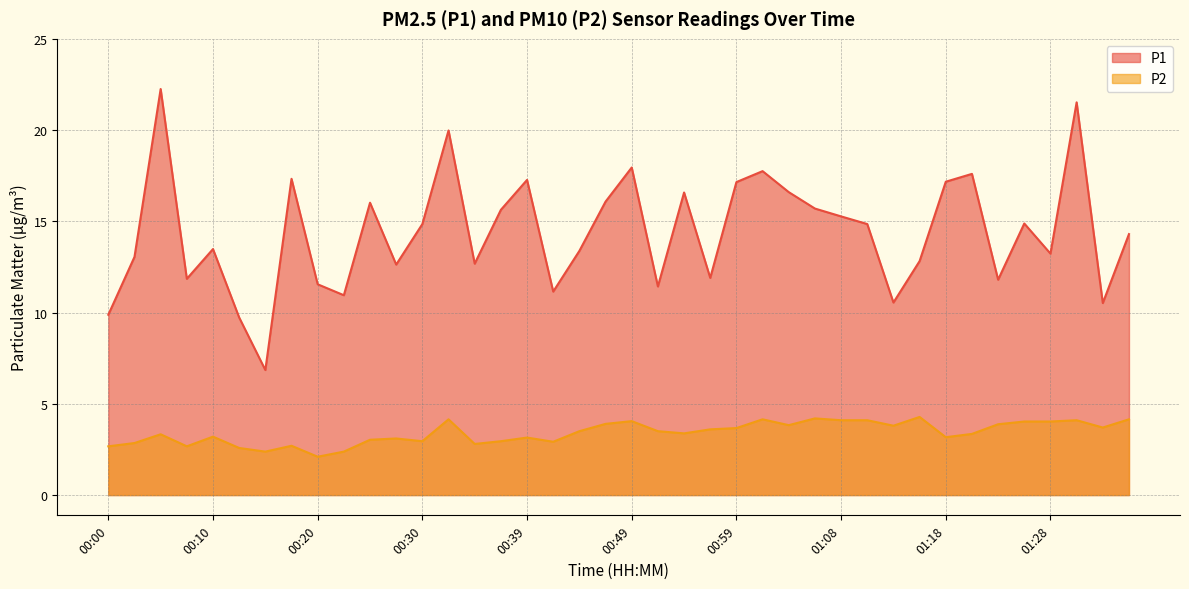

At which category is the sum across all series the highest?

01:31